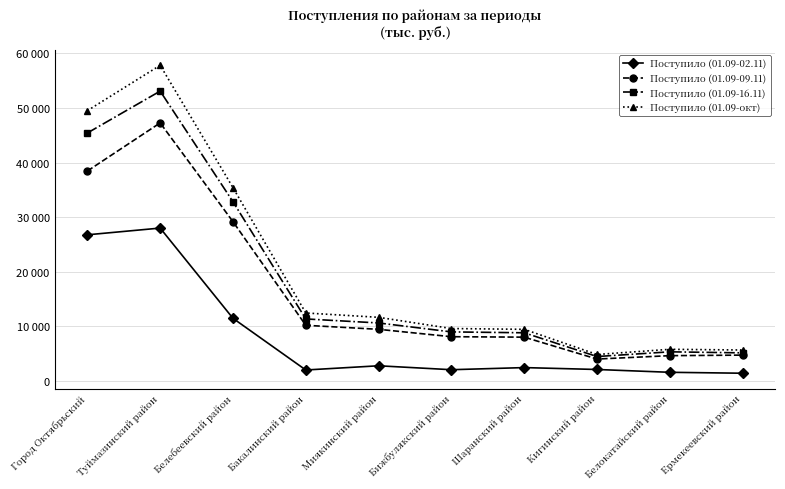

True or false: Поступило (01.09-02.11) and Поступило (01.09-окт) intersect in this chart.

False